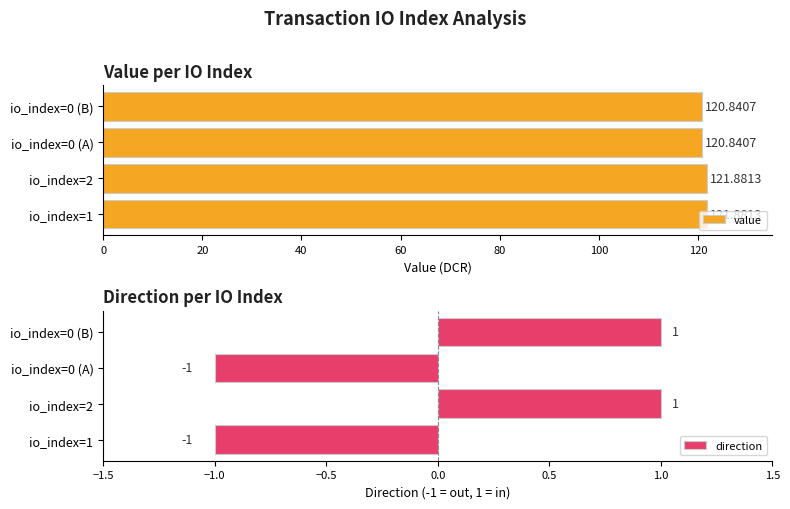

How many groups of bars are there?

4